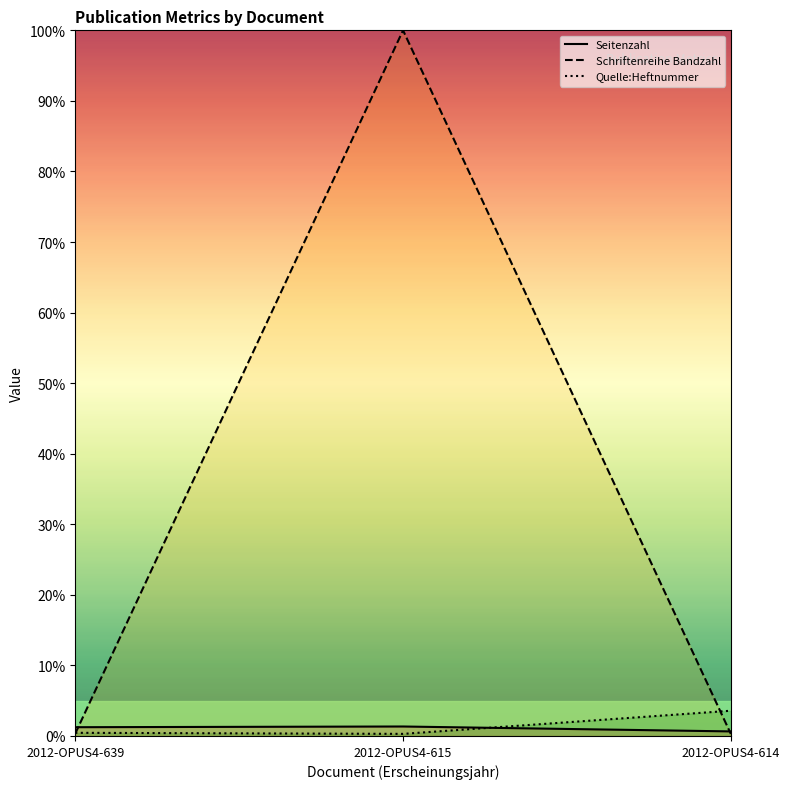

What is the sum of the Seitenzahl values at 2012-OPUS4-614 and 2012-OPUS4-615?

2.0